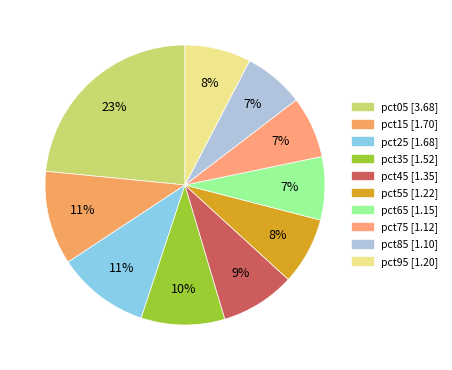

To the nearest percent, what percentage of the pie is pct05?

23%